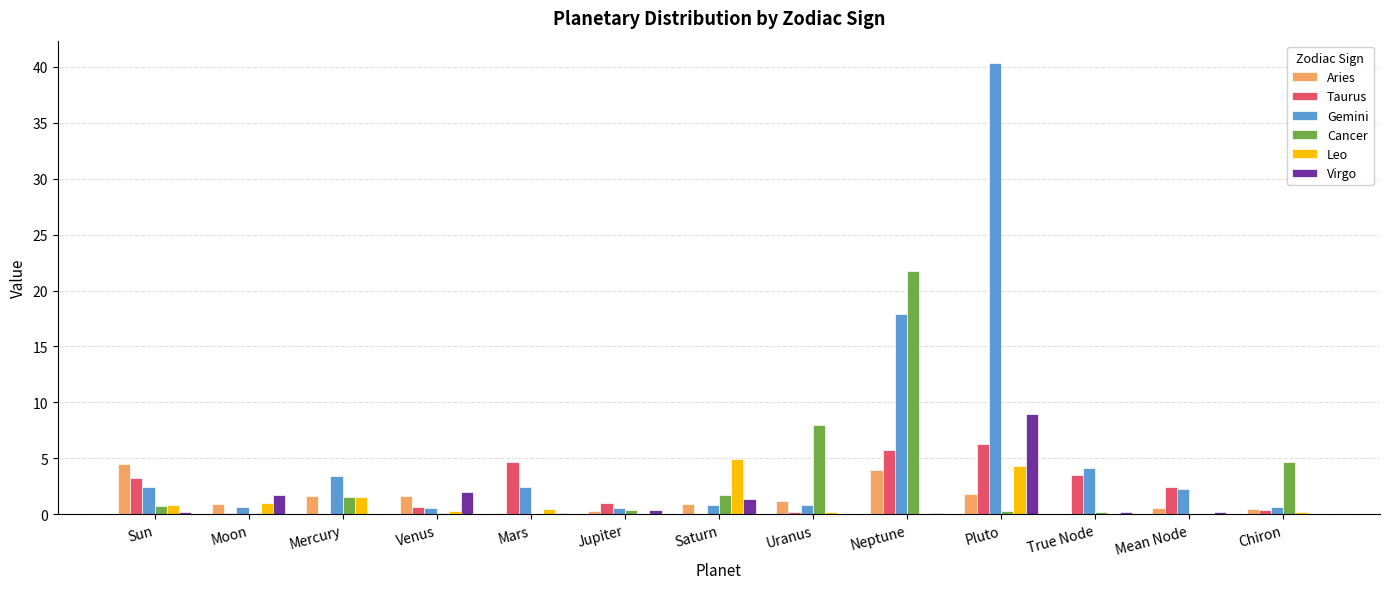

What are all the series names shown in the legend?

Aries, Taurus, Gemini, Cancer, Leo, Virgo